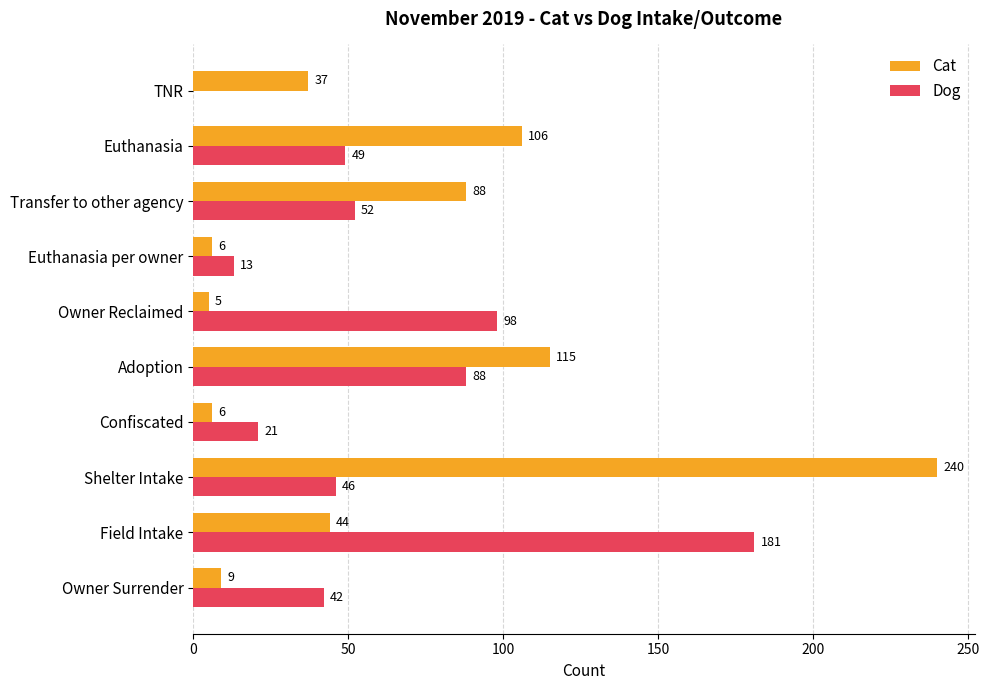

What is the sum of all Dog values?

590